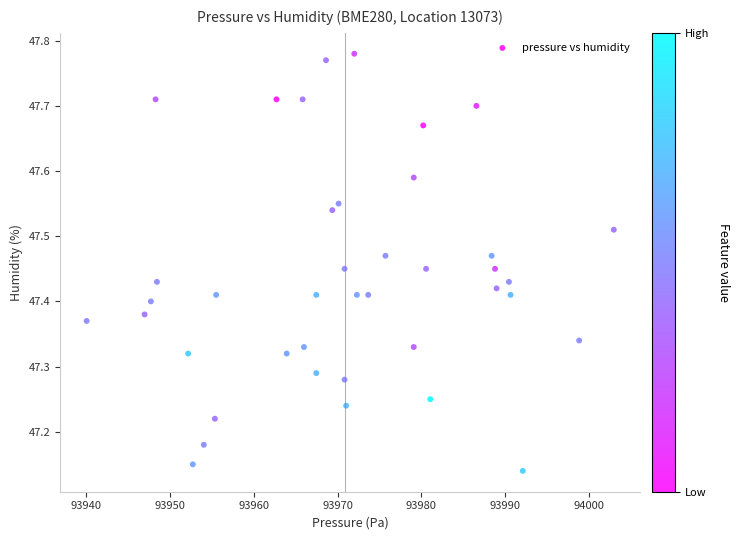

What is the range of X values (max minus min)?

62.9